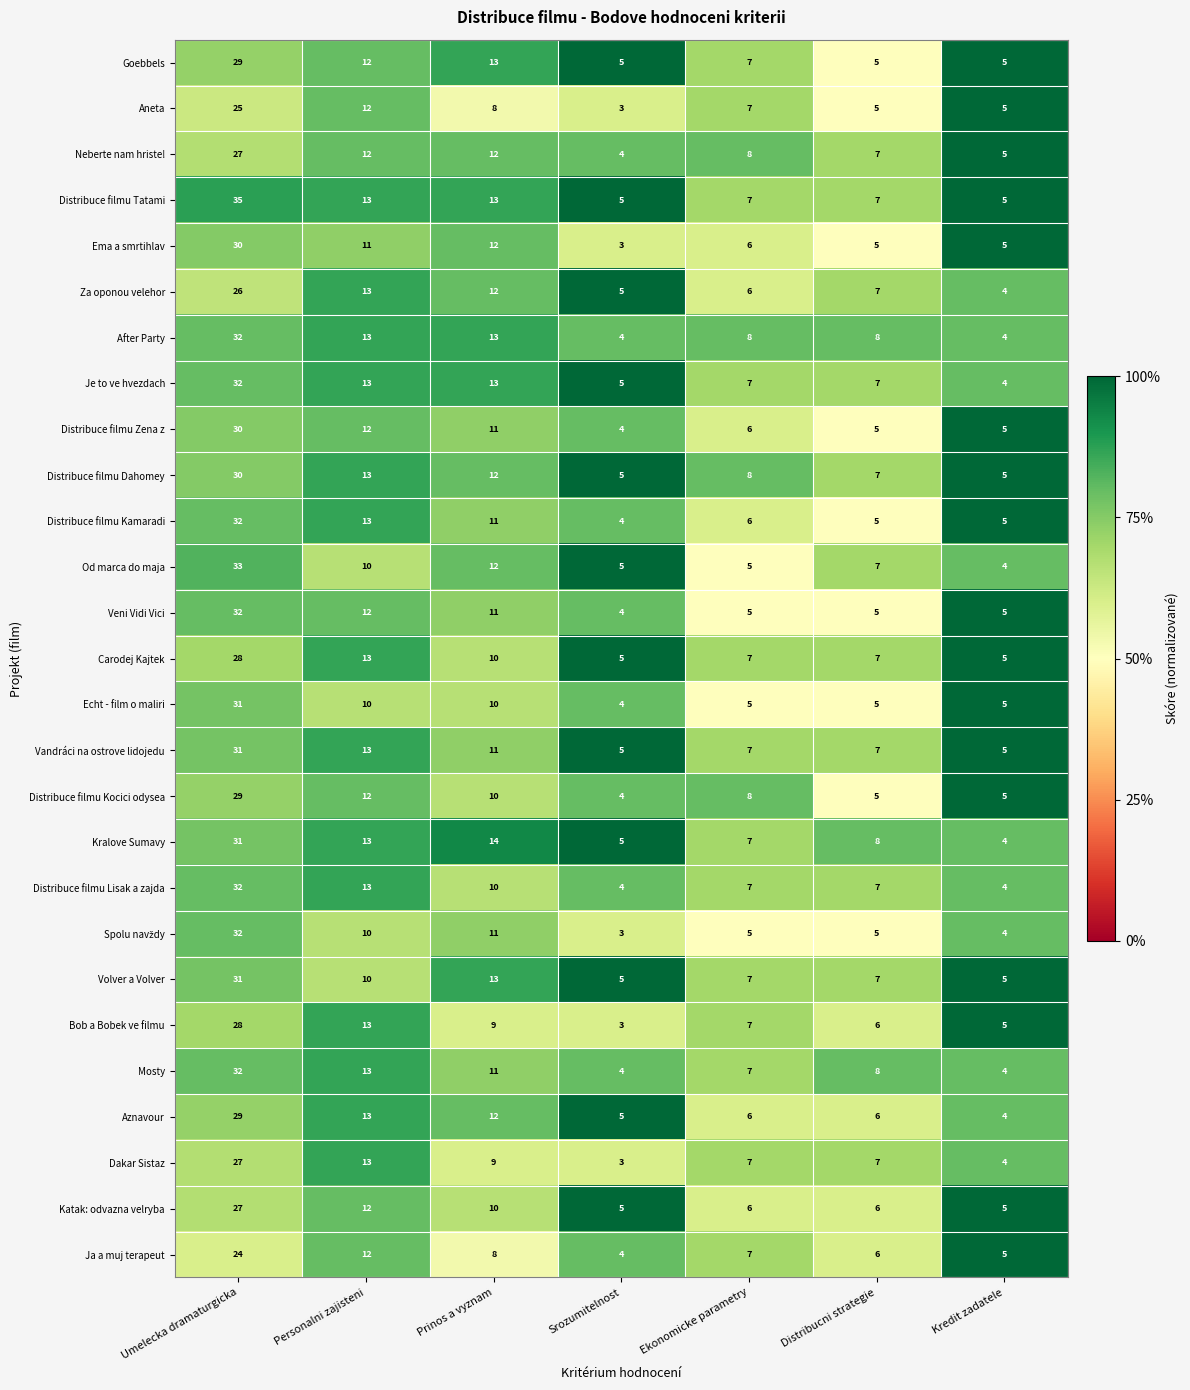

At which category is the sum across all series the highest?

Umelecka dramaturgicka